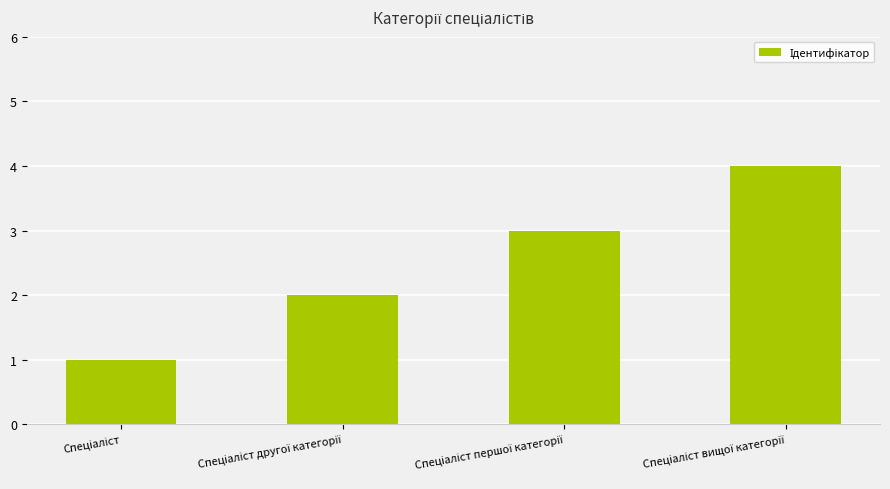

What is the maximum value shown in the chart?

4